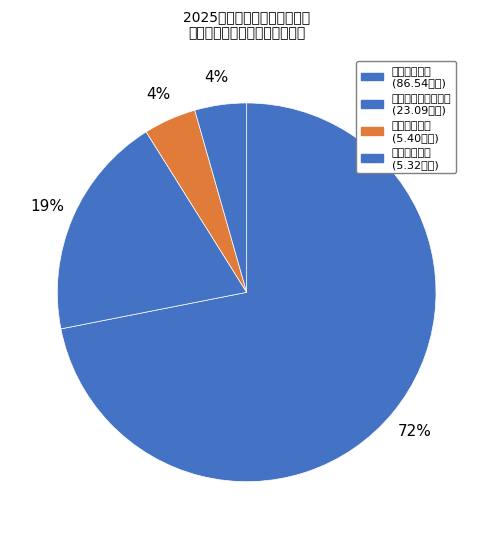

What percentage do 住房保障支出 and 卫生健康支出 together represent?

8.9%